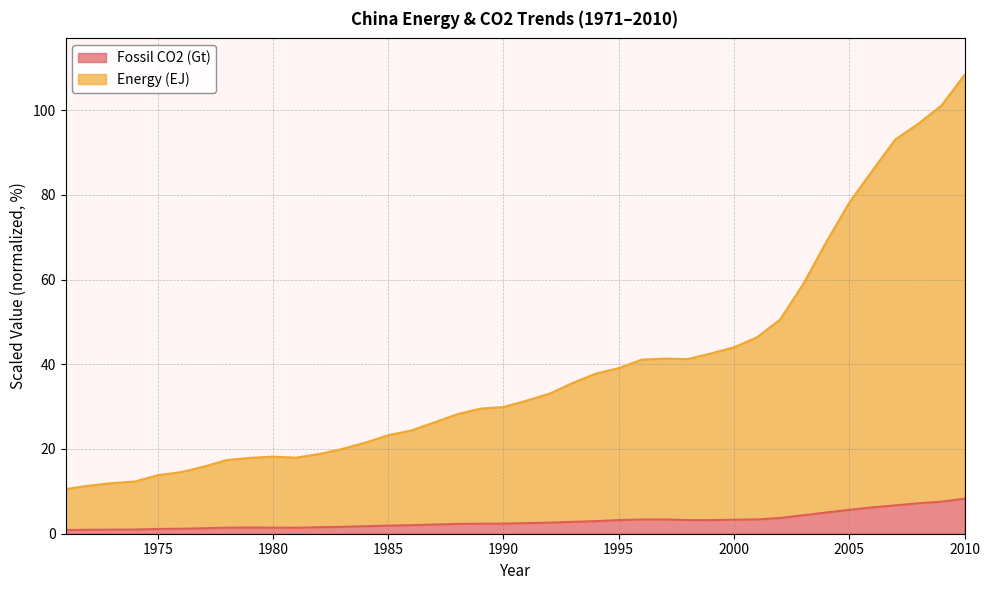

What is the smallest value displayed?

0.9